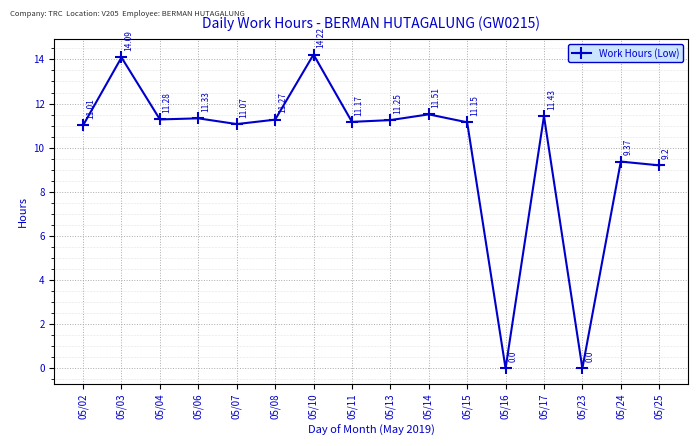

What is the difference between the maximum and second lowest values?

14.2